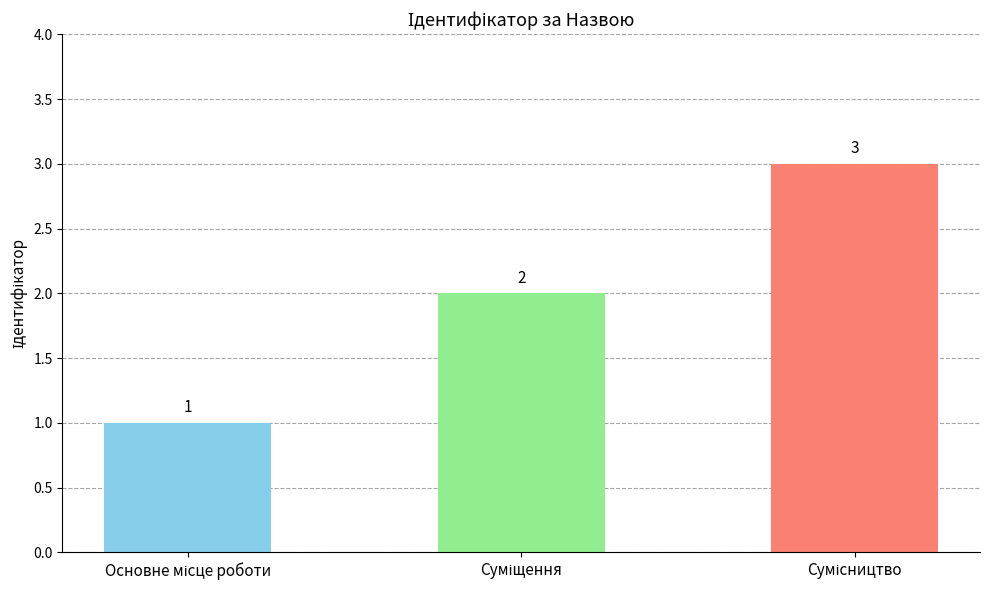

What is the value of the 2nd bar from the left?

2